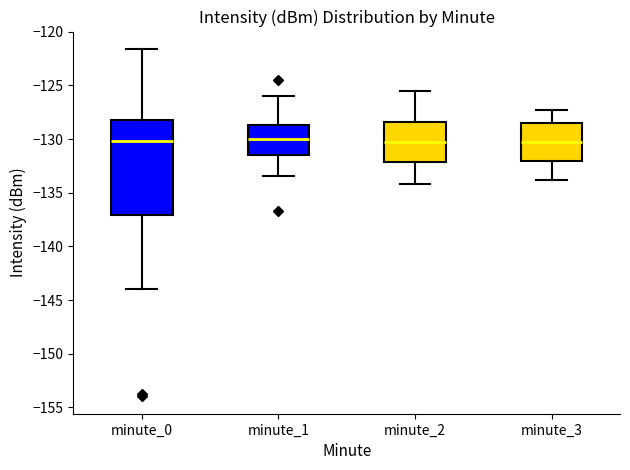

Reading left to right, read every box against the y-axis: the position of its median line, the range the box covers, and the ends of its whiskers. The values are not printed on the chart, so give them approximately, as read against the axis.

minute_0: median -130.0, box -137.0 to -128.0, whiskers -144.0 to -121.5
minute_1: median -130.0, box -131.5 to -128.5, whiskers -133.5 to -126.0
minute_2: median -130.0, box -132.0 to -128.5, whiskers -134.0 to -125.5
minute_3: median -130.5, box -132.0 to -128.5, whiskers -134.0 to -127.5